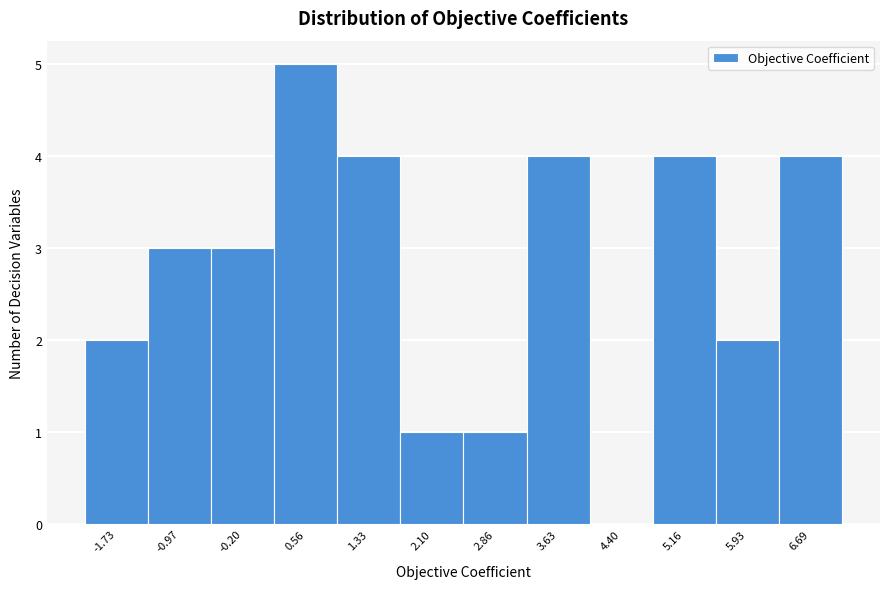

Reading left to right, list every bar in this chart as the range it spans on the x-axis followed by its height. Neither the bar edges nor the heights are printed on the chart, so give them approximately, as read against the axes.

-2.1 to -1.4: 2
-1.4 to -0.6: 3
-0.6 to 0.2: 3
0.2 to 0.9: 5
0.9 to 1.7: 4
1.7 to 2.5: 1
2.5 to 3.2: 1
3.2 to 4.0: 4
4.0 to 4.8: 0
4.8 to 5.5: 4
5.5 to 6.3: 2
6.3 to 7.1: 4